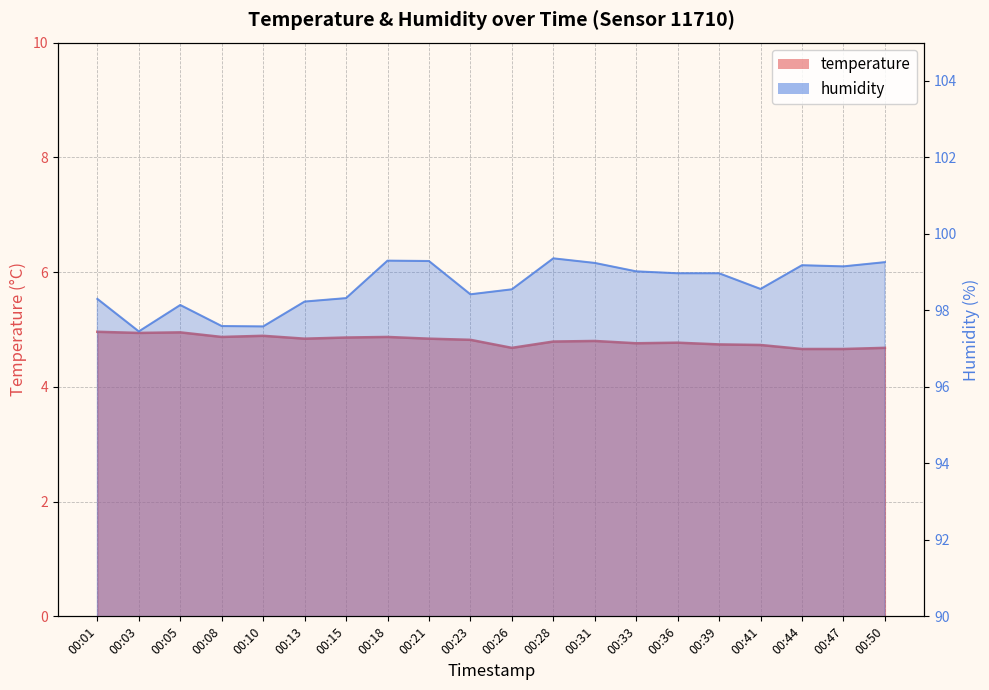

List the labels in order of temperature value, largest first.

00:01, 00:05, 00:03, 00:10, 00:08, 00:18, 00:15, 00:13, 00:21, 00:23, 00:31, 00:28, 00:36, 00:33, 00:39, 00:41, 00:26, 00:50, 00:44, 00:47